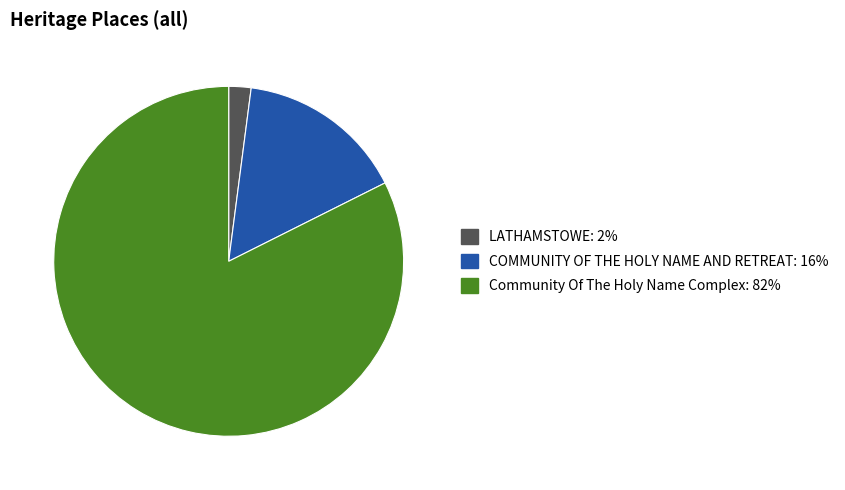

Between LATHAMSTOWE and Community Of The Holy Name Complex, which is larger?

Community Of The Holy Name Complex